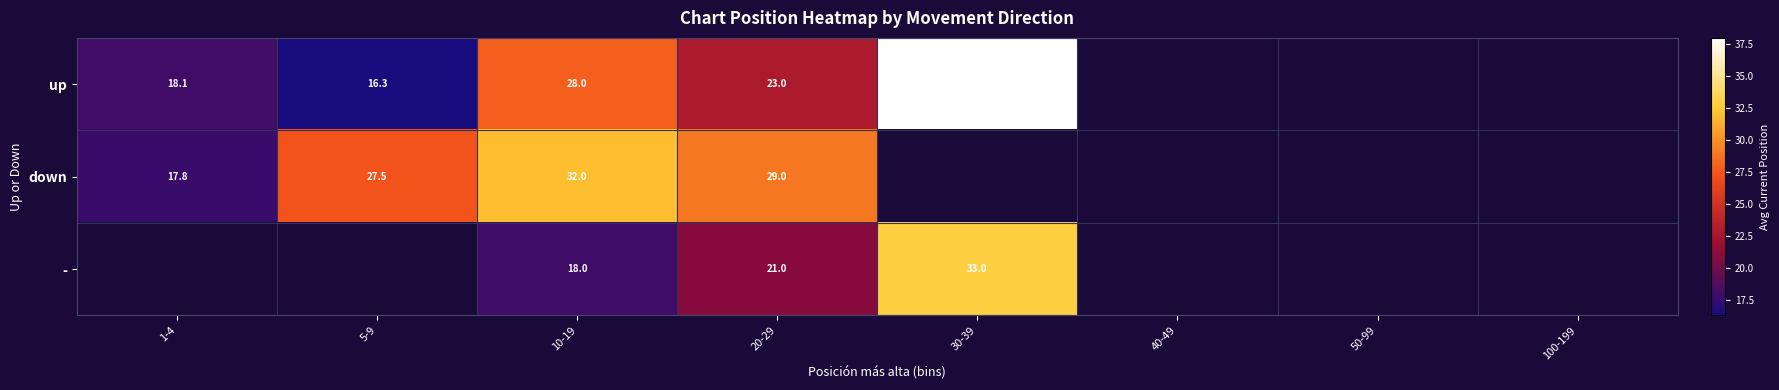

Is the value of down at 1-4 greater than the value of - at 100-199?

No